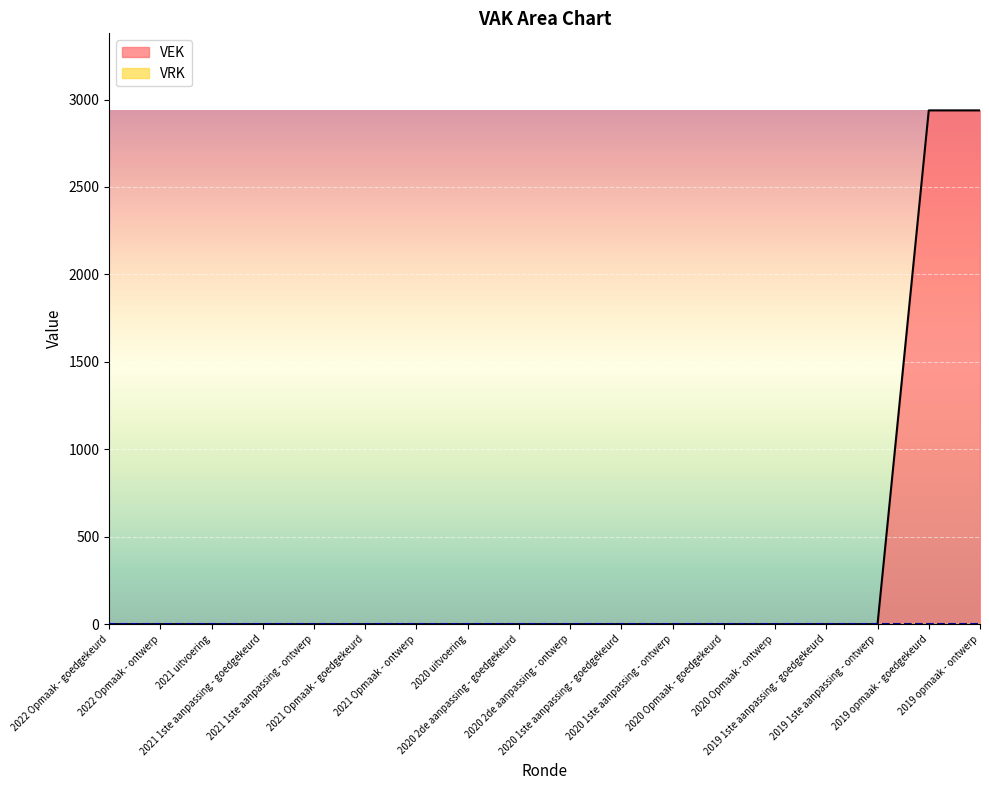

Rank the categories by value from highest to lowest.

2019 opmaak - goedgekeurd, 2019 opmaak - ontwerp, 2022 Opmaak - goedgekeurd, 2022 Opmaak - ontwerp, 2021 uitvoering, 2021 1ste aanpassing - goedgekeurd, 2021 1ste aanpassing - ontwerp, 2021 Opmaak - goedgekeurd, 2021 Opmaak - ontwerp, 2020 uitvoering, 2020 2de aanpassing - goedgekeurd, 2020 2de aanpassing - ontwerp, 2020 1ste aanpassing - goedgekeurd, 2020 1ste aanpassing - ontwerp, 2020 Opmaak - goedgekeurd, 2020 Opmaak - ontwerp, 2019 1ste aanpassing - goedgekeurd, 2019 1ste aanpassing - ontwerp